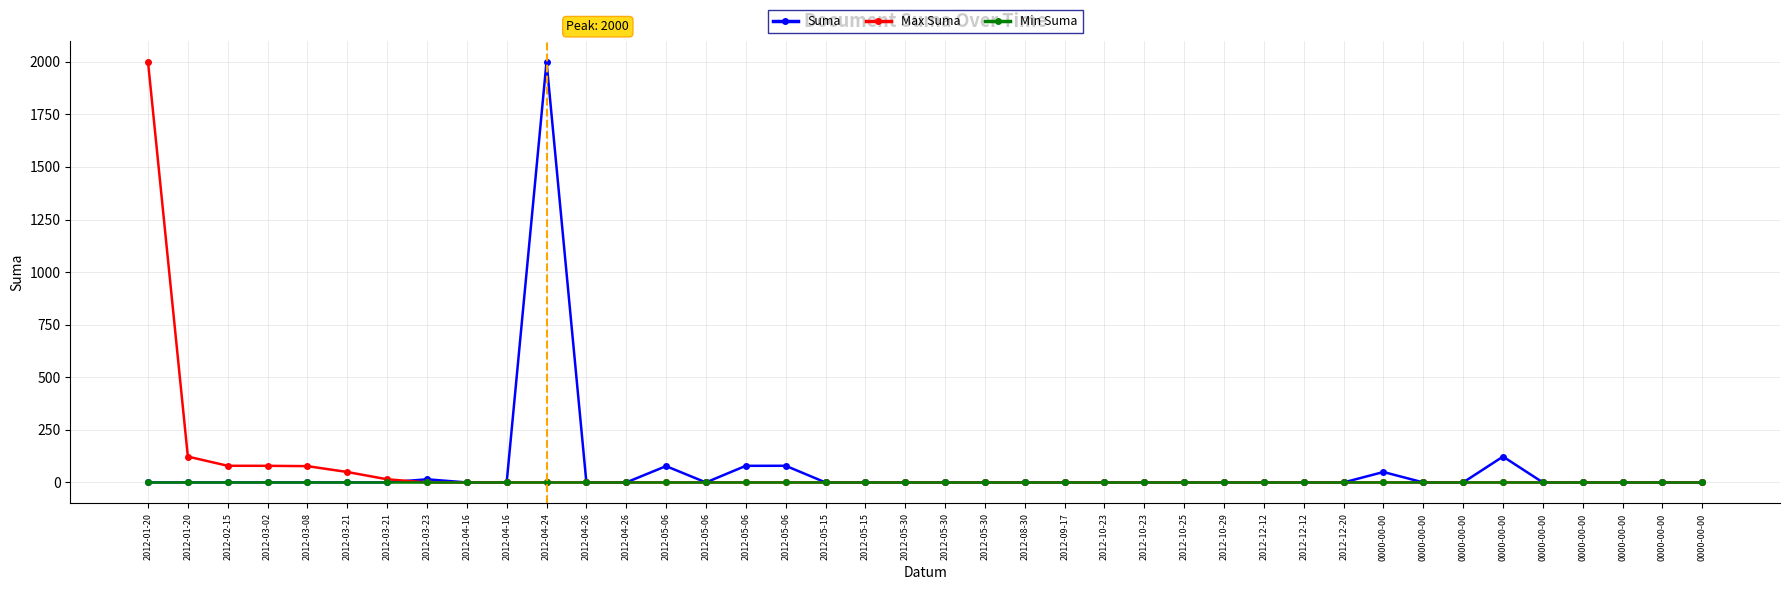

What are all the series names shown in the legend?

Suma, Max Suma, Min Suma